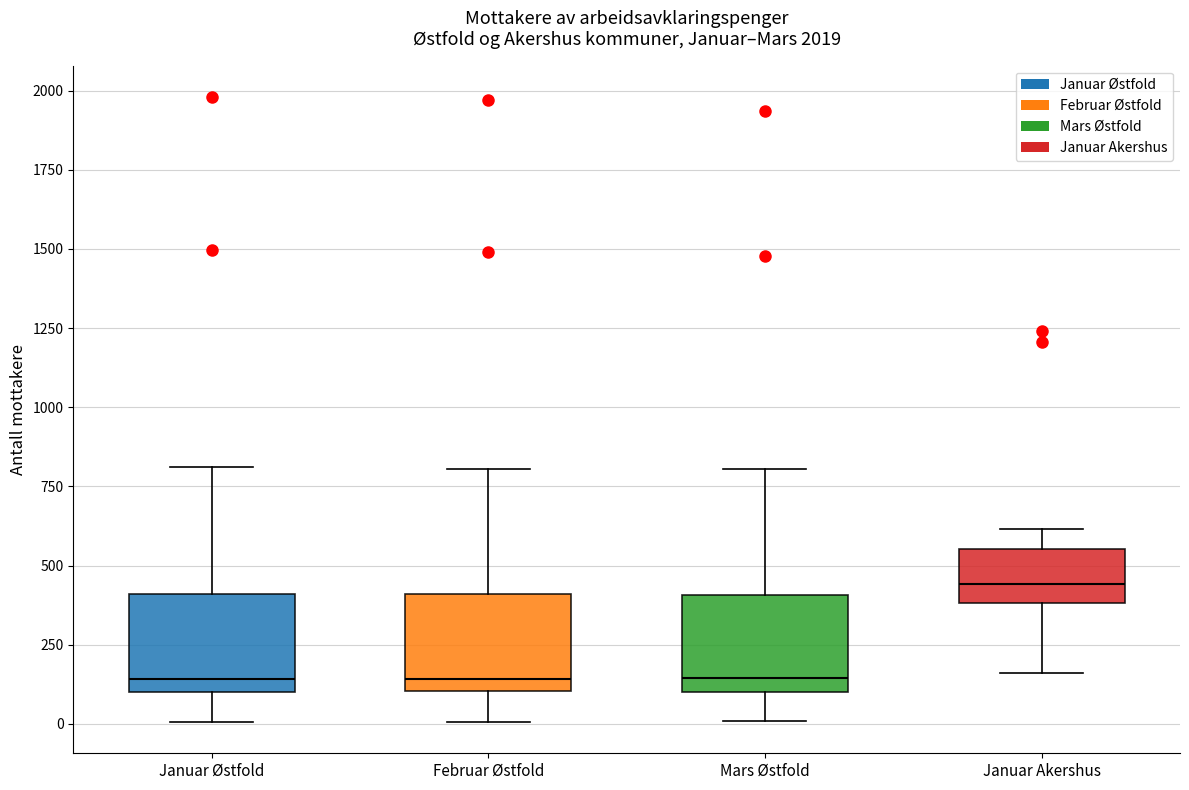

Reading left to right, transcribe this box plot: for each box, give where its median line is, the range the box spans, and where its two whiskers end, as read against the y-axis. The values are not printed on the chart, so give them approximately, as read against the axis.

Januar Østfold: median 150, box 100 to 400, whiskers 0 to 800
Februar Østfold: median 150, box 100 to 400, whiskers 0 to 800
Mars Østfold: median 150, box 100 to 400, whiskers 0 to 800
Januar Akershus: median 450, box 400 to 550, whiskers 150 to 600